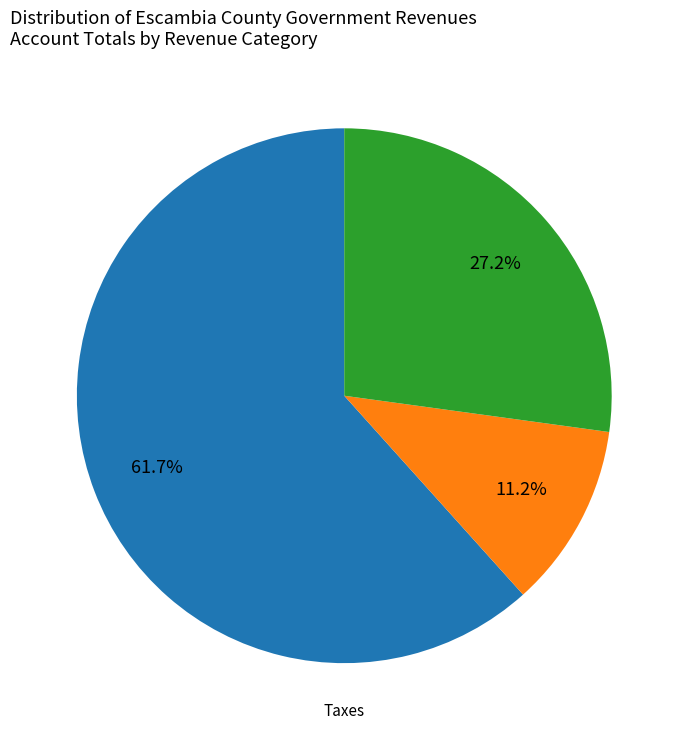

Is there a majority slice in this chart?

Yes